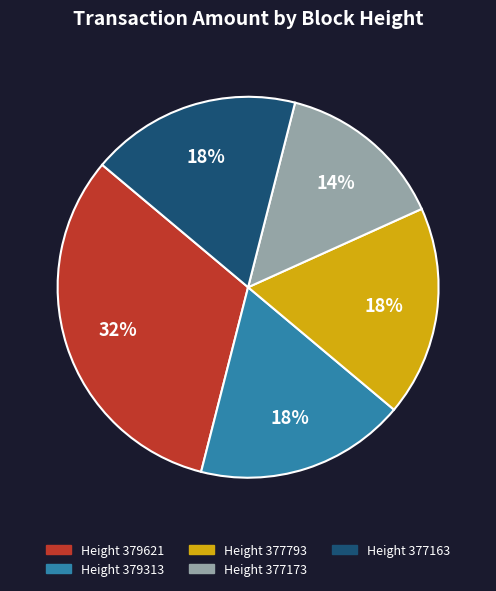

Is there a majority slice in this chart?

No